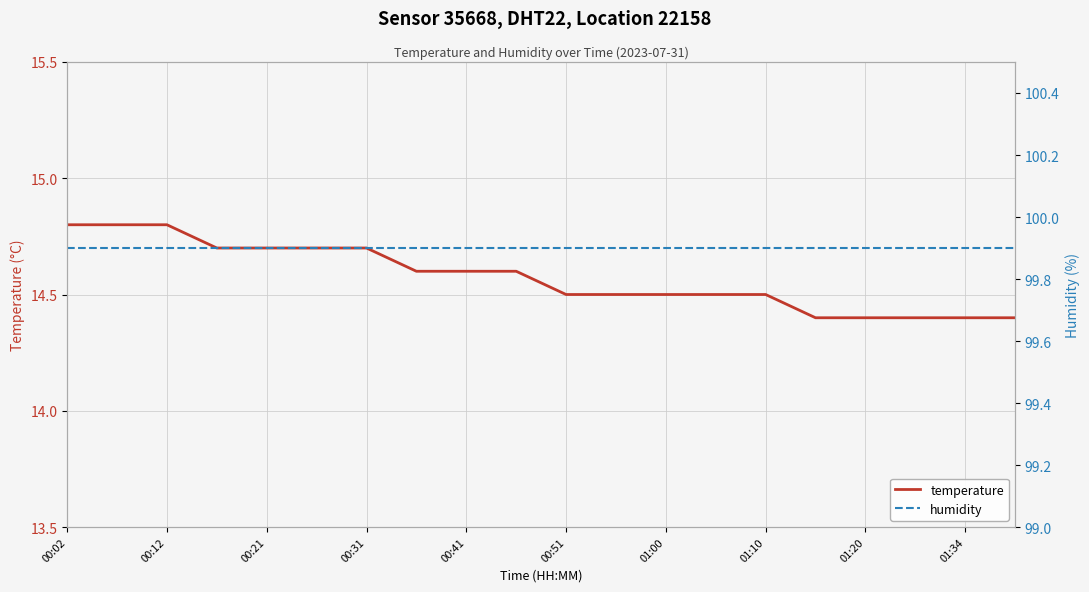

How many distinct data groups are displayed?

2